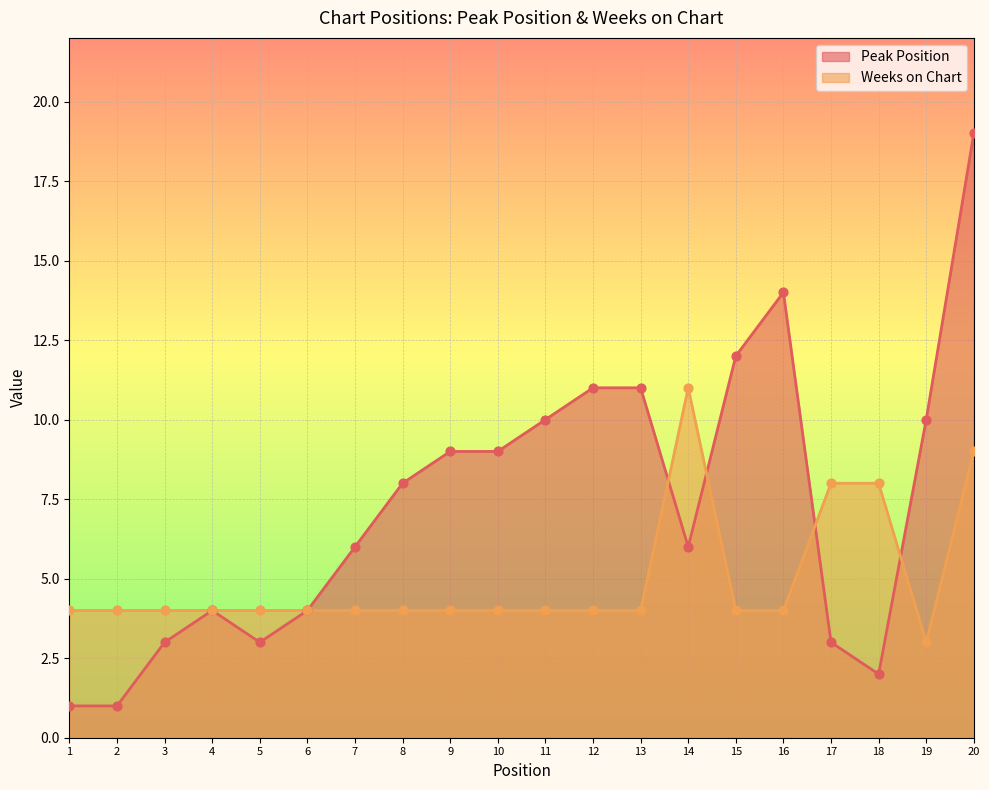

What is the total value across all series at 19?

13